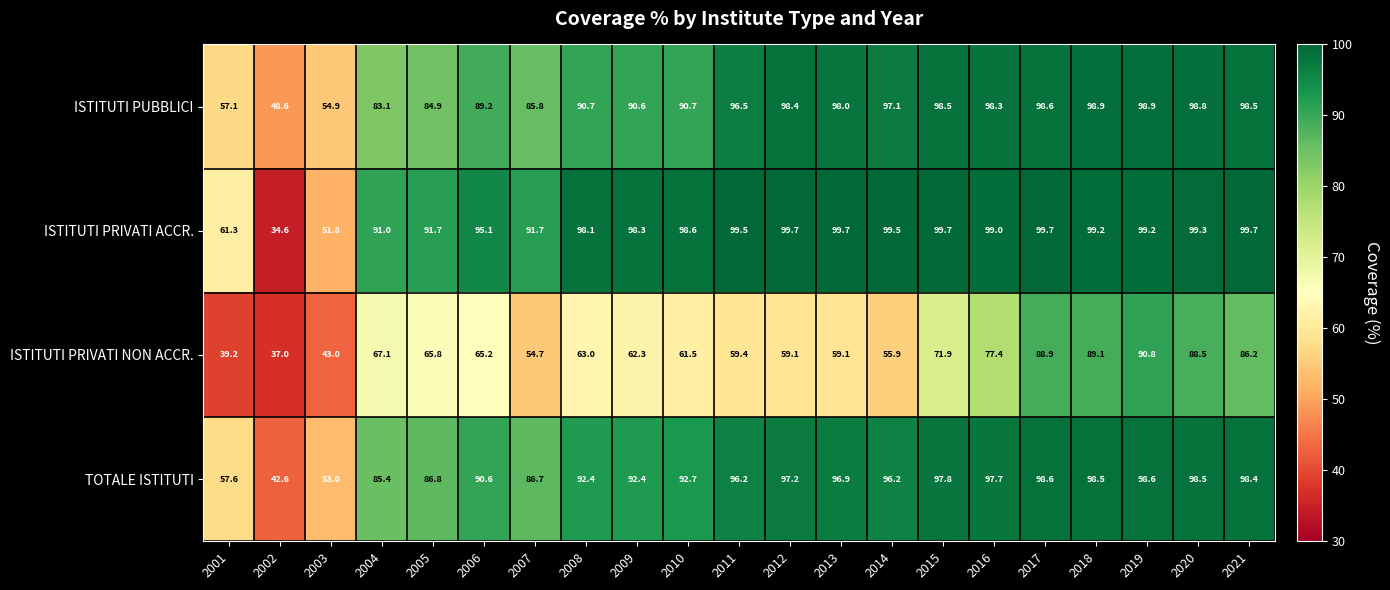

At 2005, list the series in order from smallest to largest.

ISTITUTI PRIVATI NON ACCR., ISTITUTI PUBBLICI, TOTALE ISTITUTI, ISTITUTI PRIVATI ACCR.